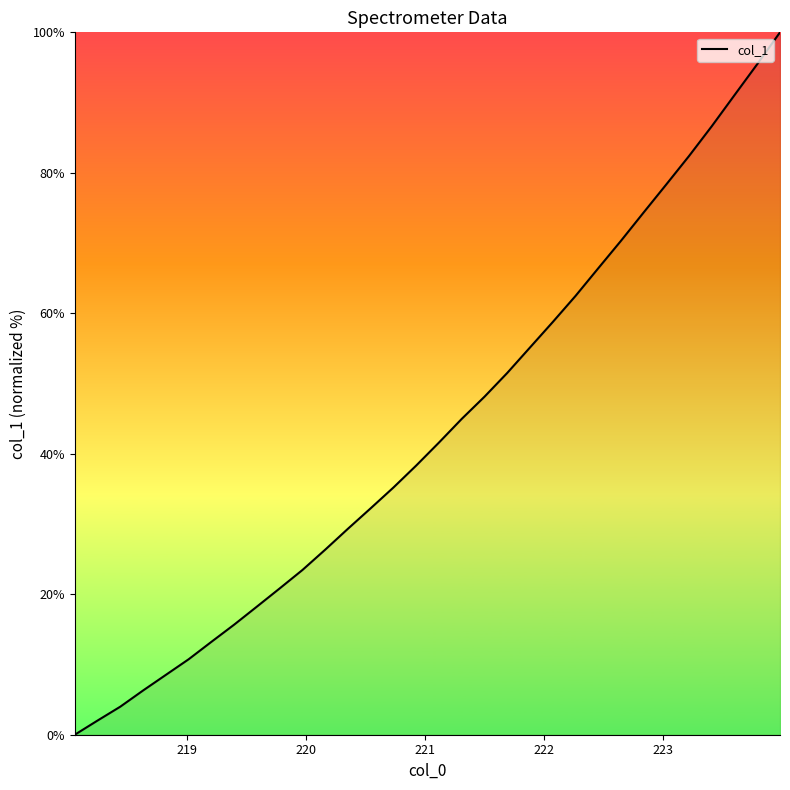

Does the chart display data point markers on the line(s)?

No